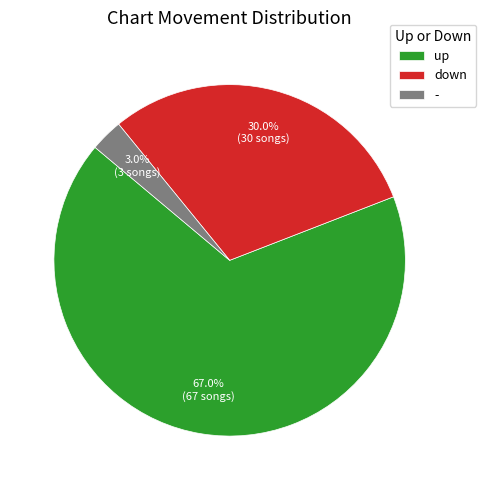

To the nearest percent, what is the average slice percentage?

33%